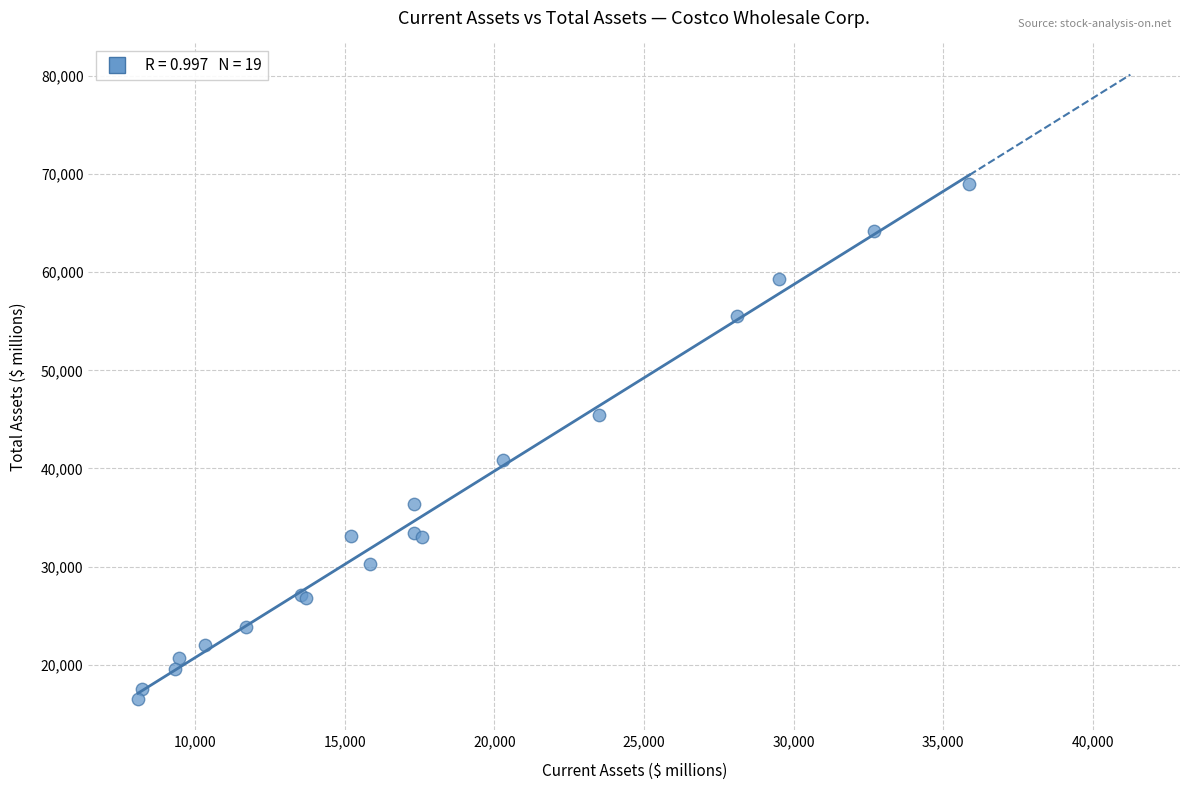

What Y value in the scatter plot is closest to 42754?

40830